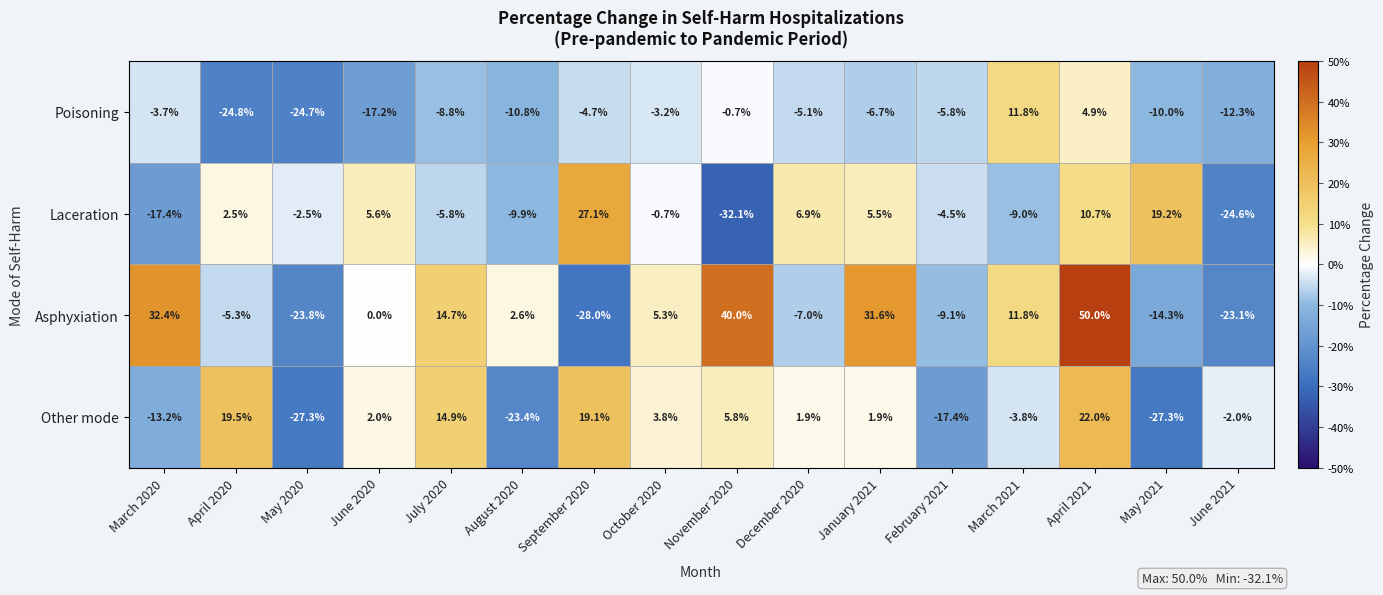

At which category is the sum across all series the highest?

April 2021